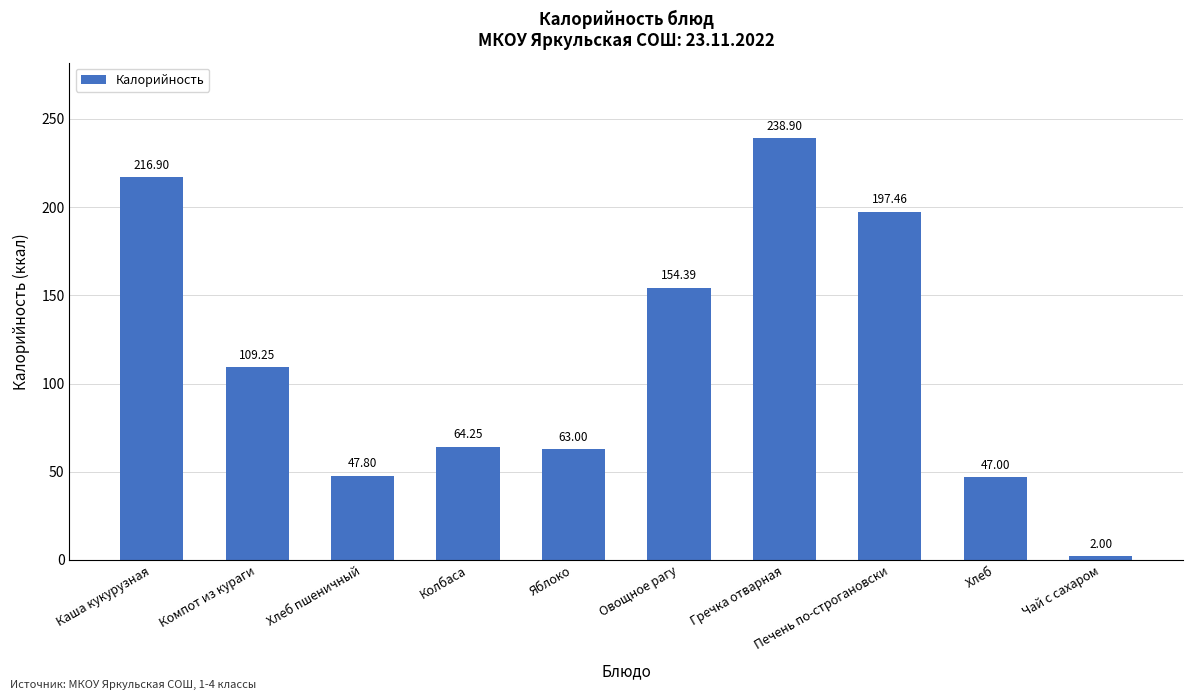

What is the difference between the maximum and minimum values?

236.9